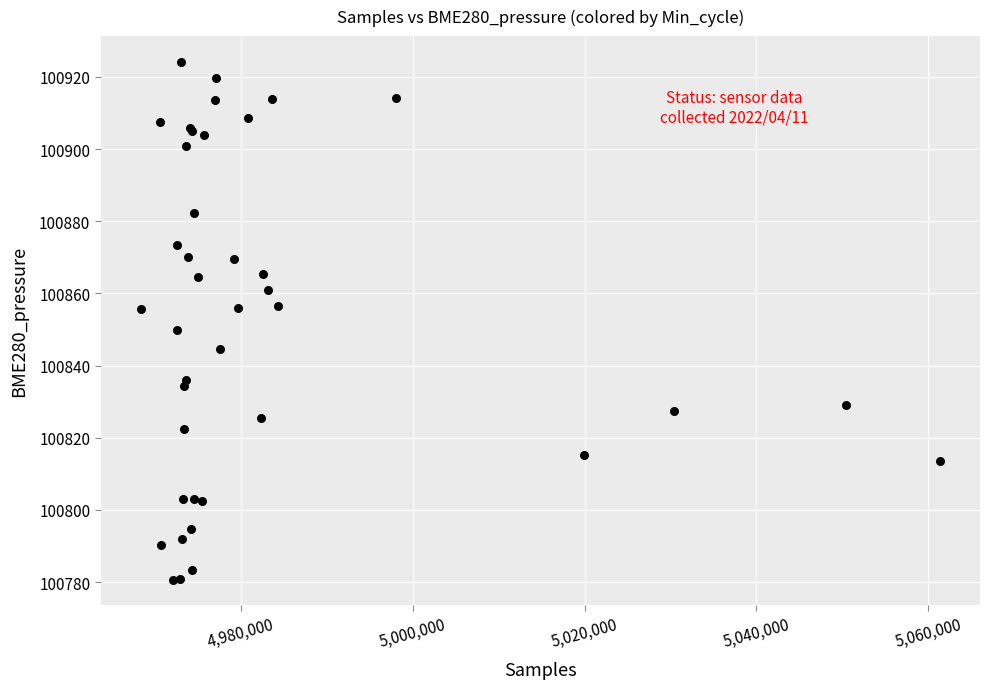

What Y value in the scatter plot is closest to 100852?

100850.0